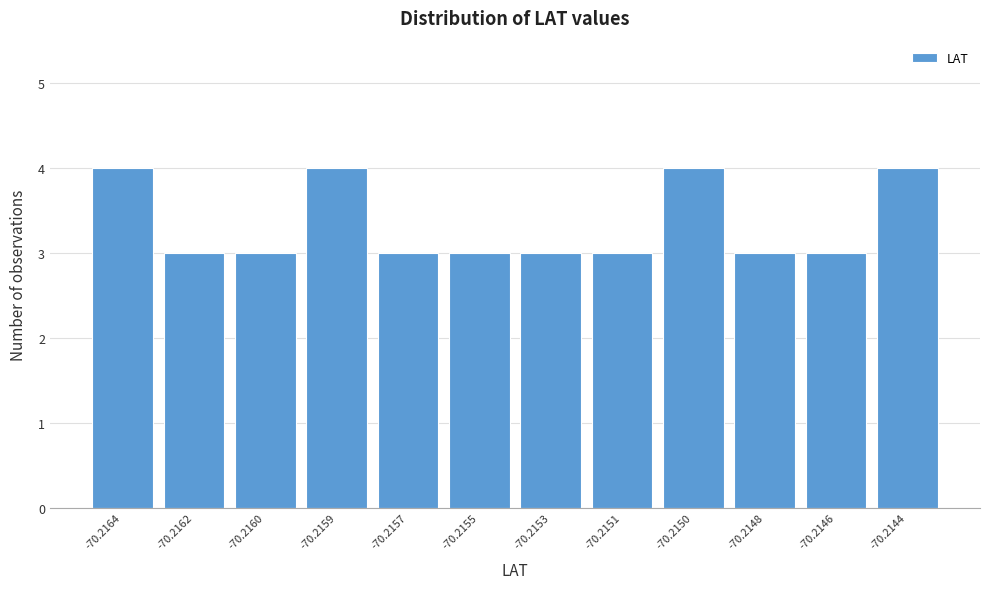

Reading left to right, transcribe all the data shown in this chart.

4	3	3	4	3	3	3	3	4	3	3	4